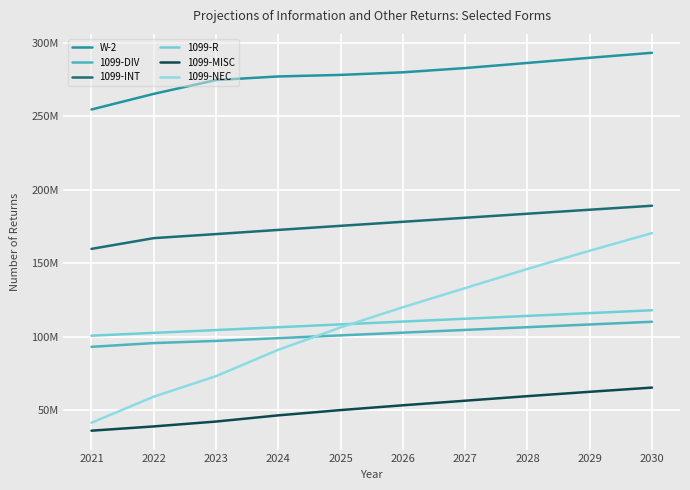

True or false: 1099-MISC and W-2 cross at least once.

False